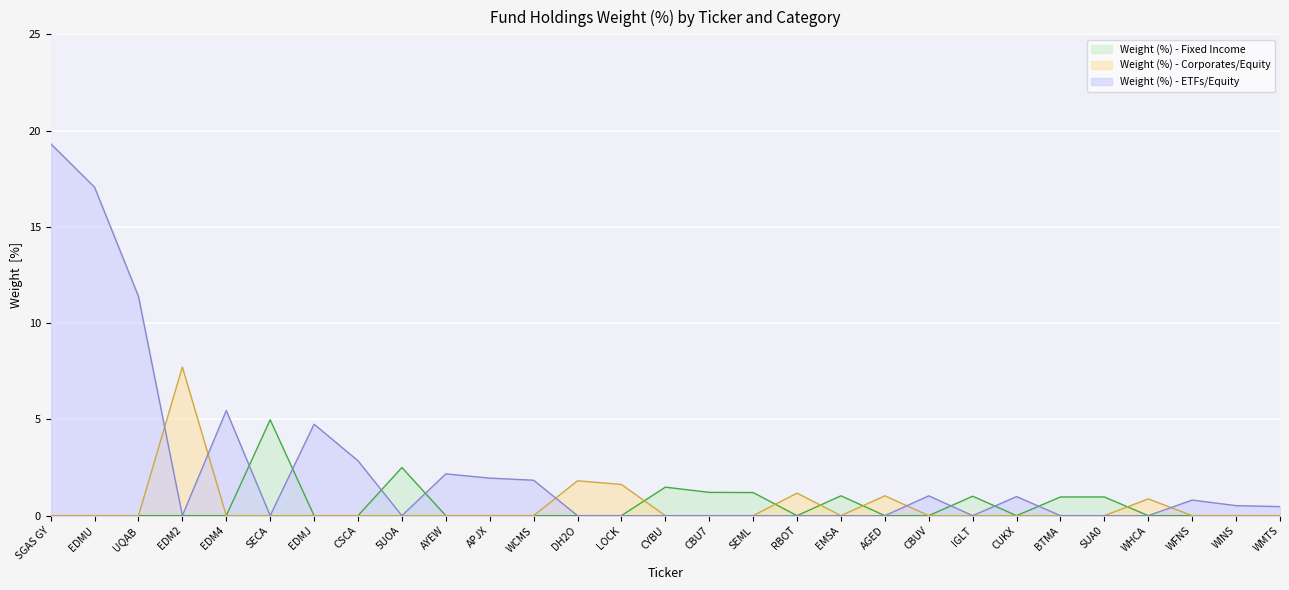

Between CYBU and EMSA, which series saw the biggest shift?

Weight (%) - Fixed Income